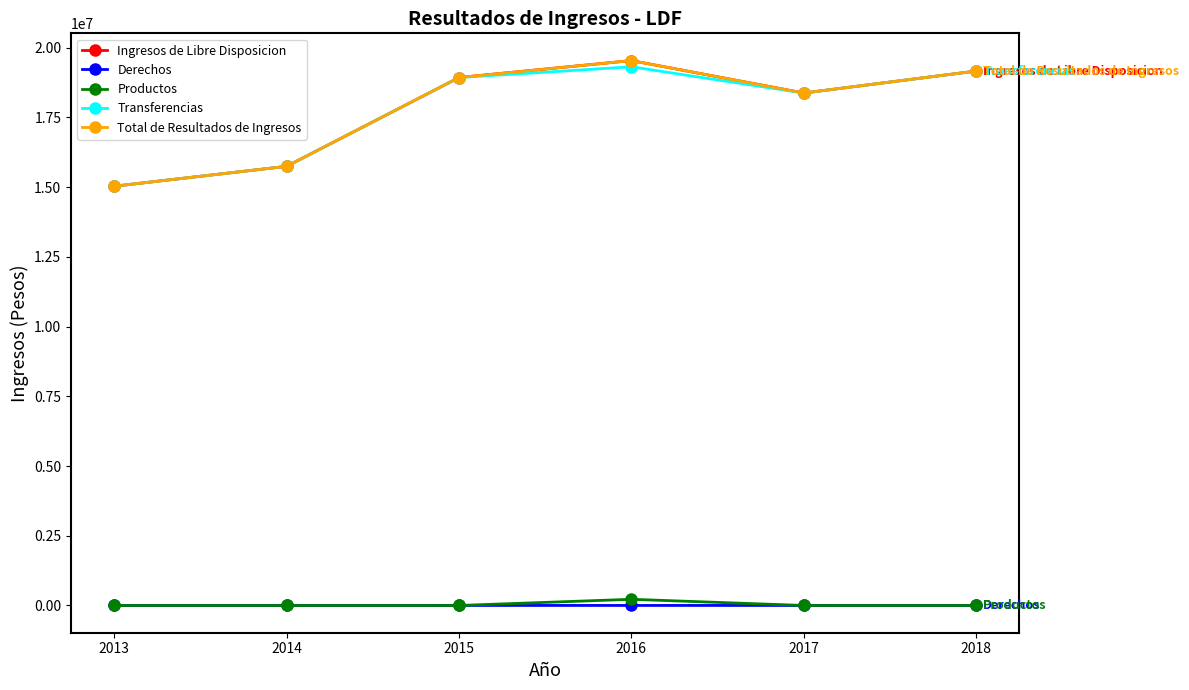

List the labels in order of Ingresos de Libre Disposicion value, smallest first.

2013, 2014, 2017, 2015, 2018, 2016